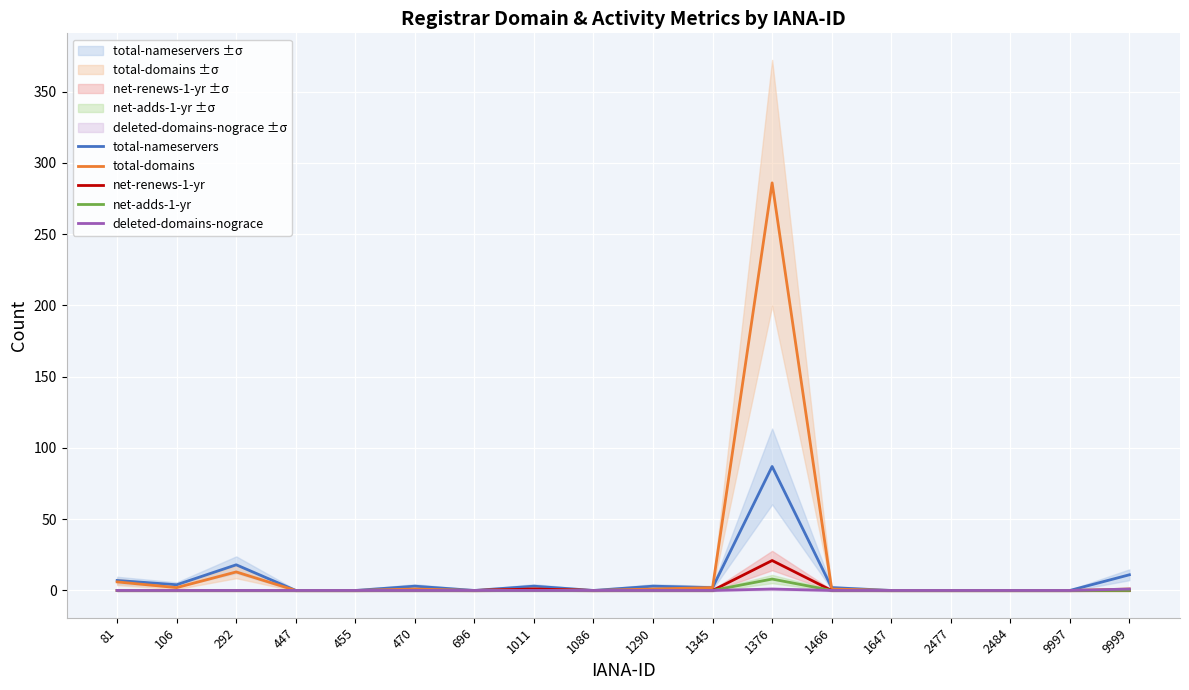

True or false: net-adds-1-yr and total-nameservers cross at least once.

False